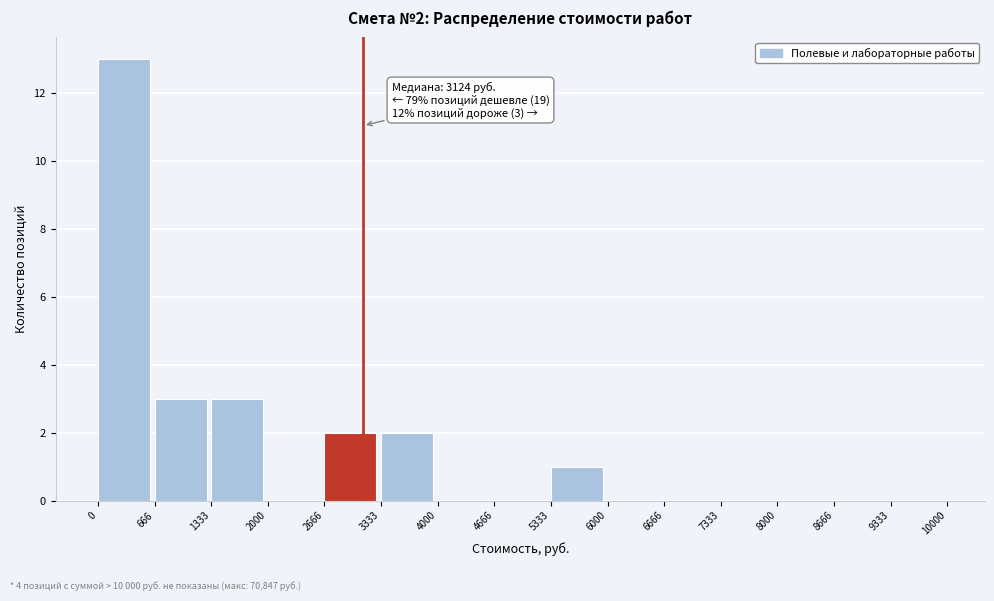

Over which range of the x-axis is the bar tallest?

0 to 666